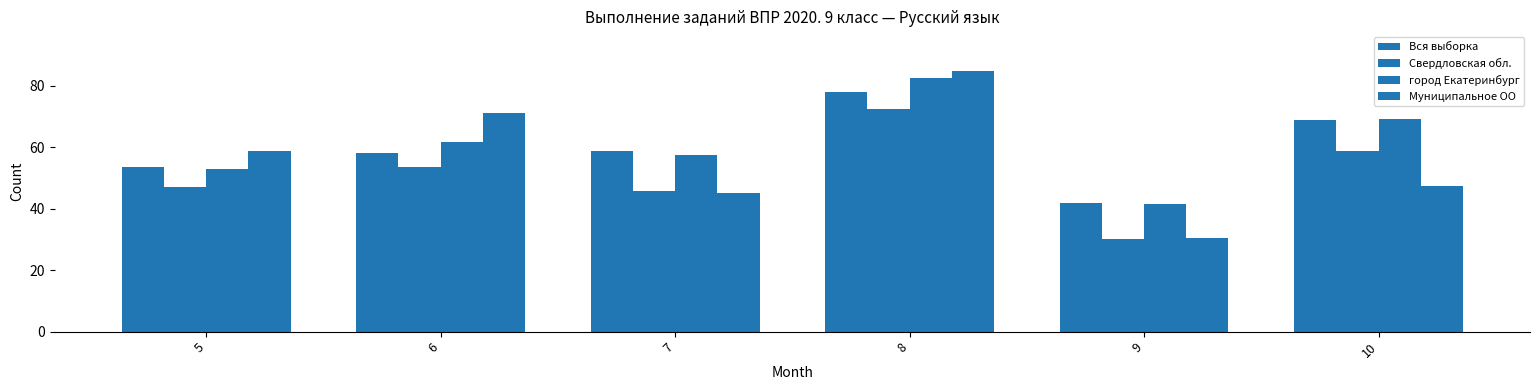

Reading left to right, what are all the values shown in this chart?

Вся выборка: 53.5	58.0	58.8	78.1	41.8	69.0
Свердловская обл.: 47.0	53.7	45.9	72.6	30.1	58.7
город Екатеринбург: 52.8	61.7	57.5	82.5	41.5	69.4
Муниципальное ОО: 58.8	71.2	45.0	85.0	30.5	47.5